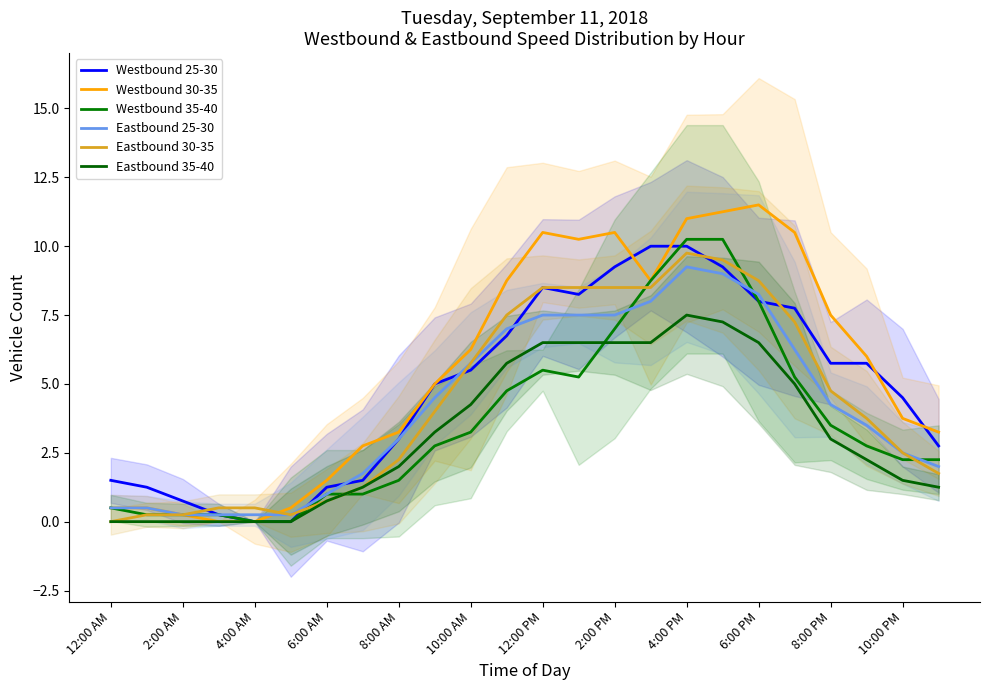

How many interior local peaks does the Westbound 30-35 series have?

3